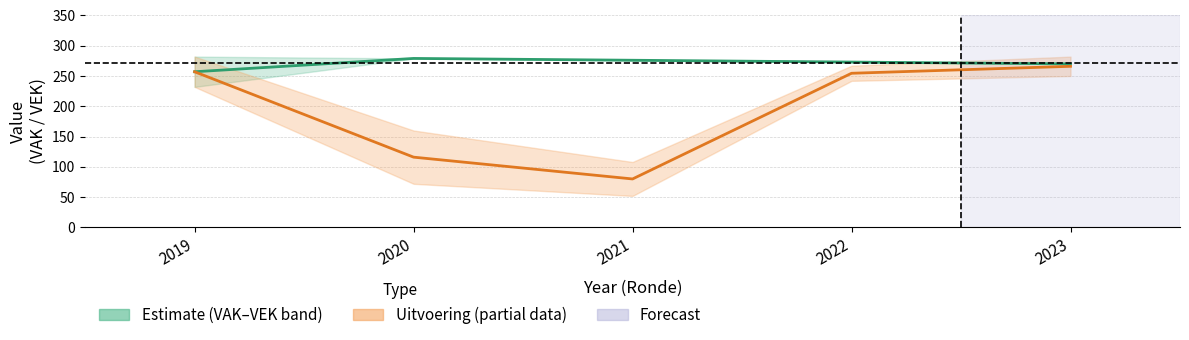

The value of Estimate (midpoint) at 2021 is 379.2. True or false?

False